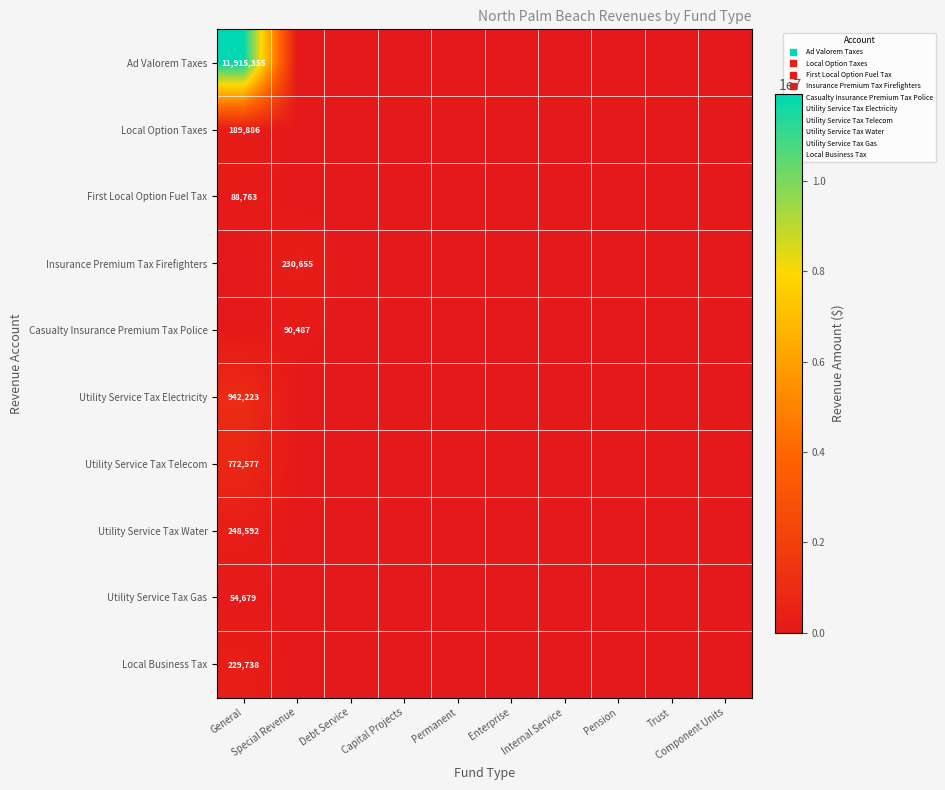

How many series are shown in this chart?

10